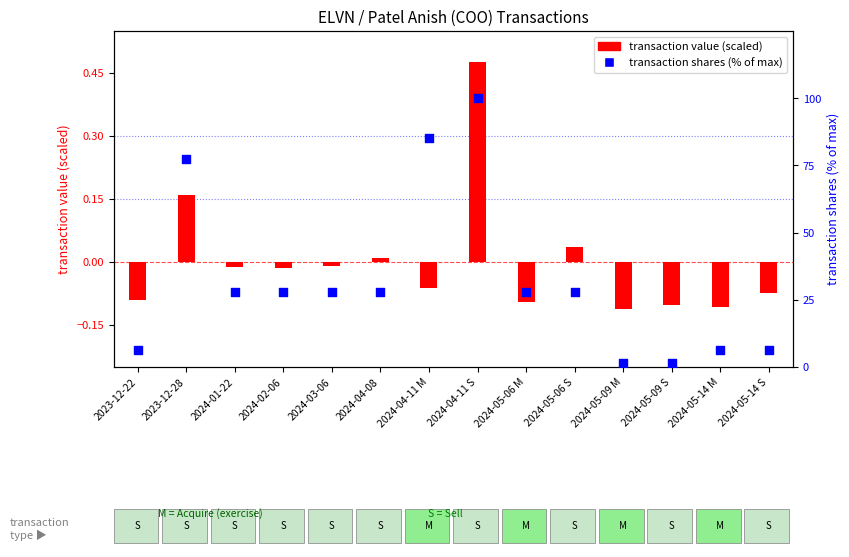

At which category is the sum across all series the highest?

2024-04-11 S